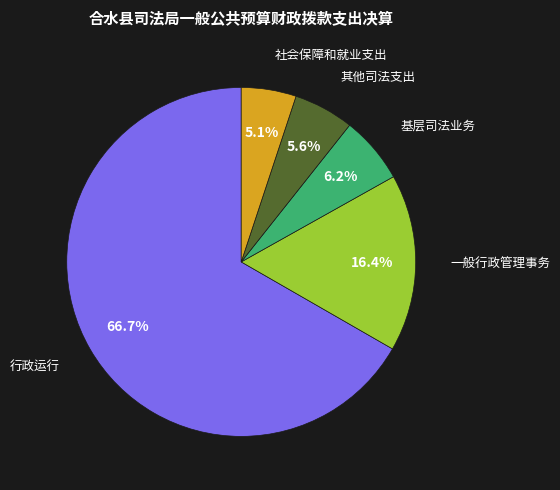

What is the ratio of the value at 一般行政管理事务 to the value at 基层司法业务?

2.6